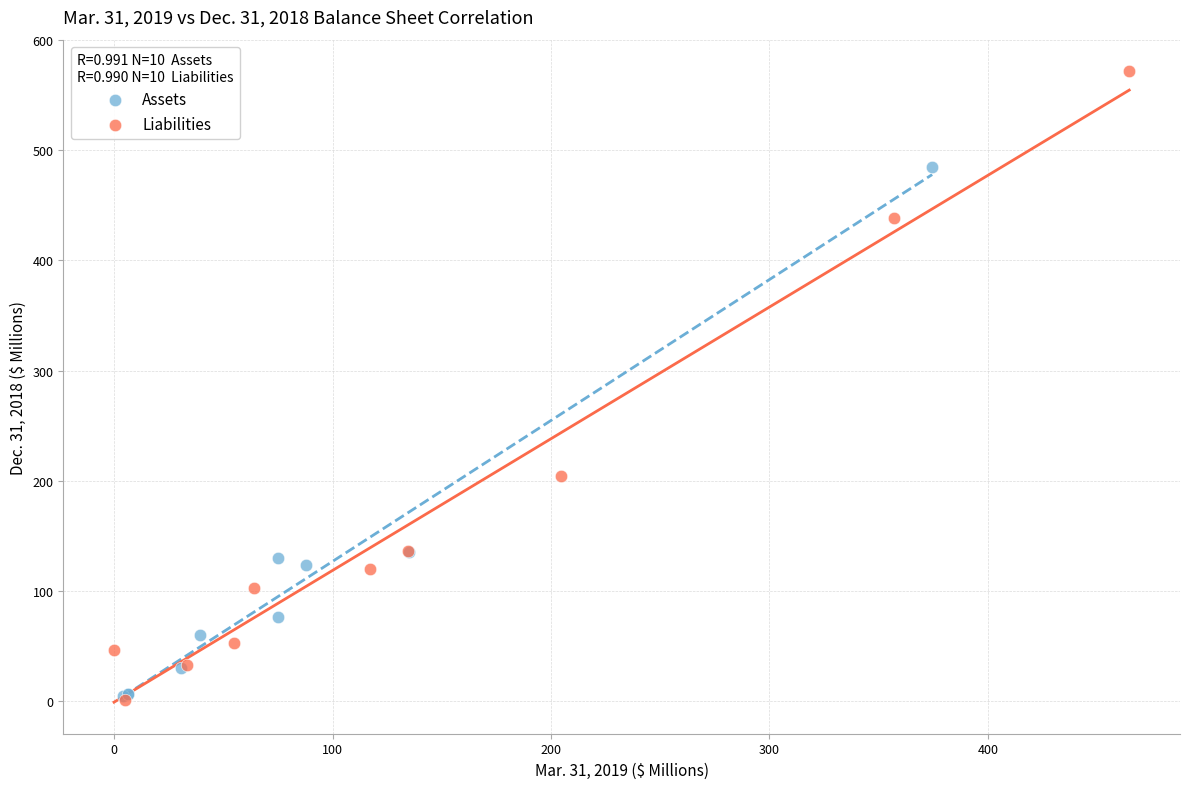

Which series reaches the maximum Y coordinate?

Liabilities